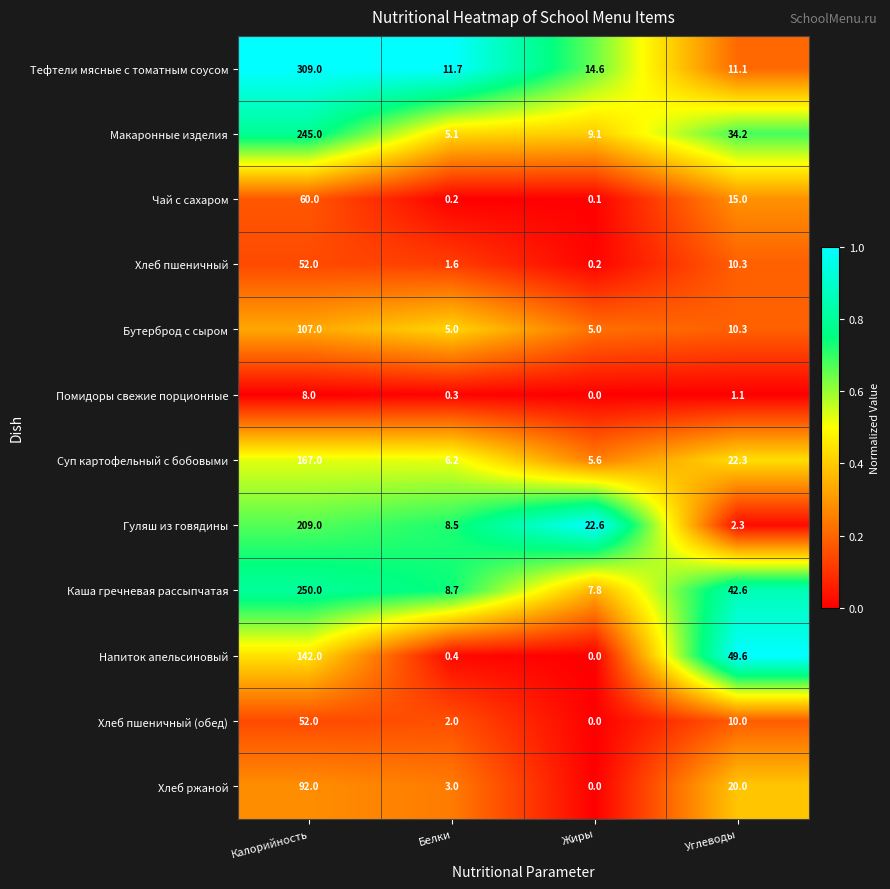

Rank the categories by Суп картофельный с бобовыми value from highest to lowest.

Калорийность, Углеводы, Белки, Жиры